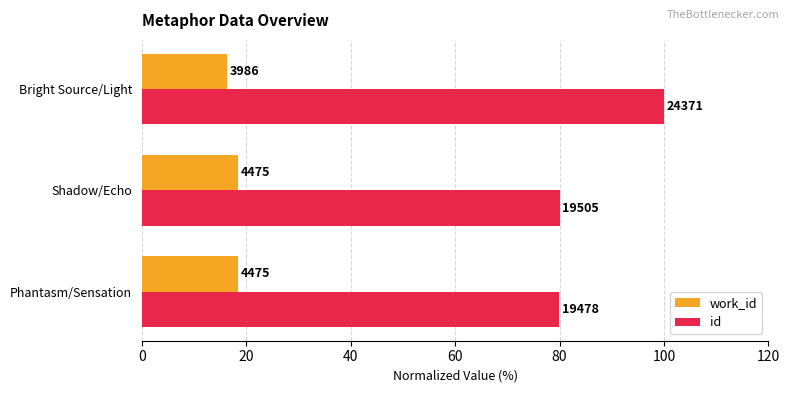

What are all the series names shown in the legend?

work_id, id